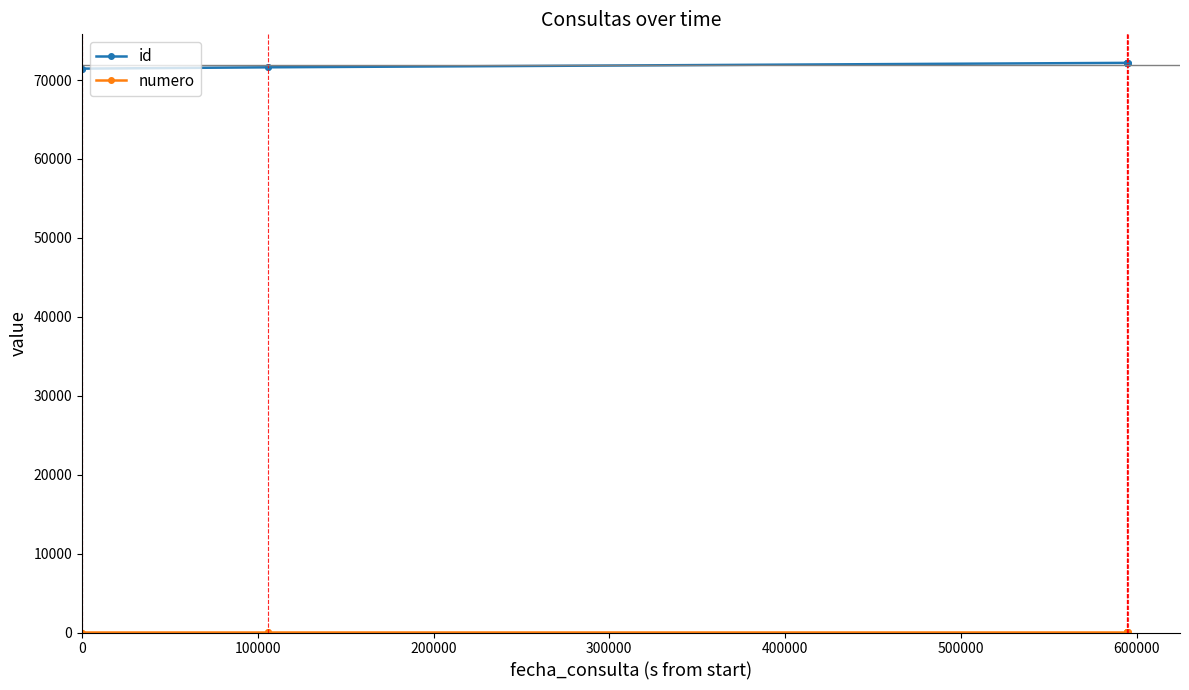

At how many categories does at least one series exceed 31653?

11